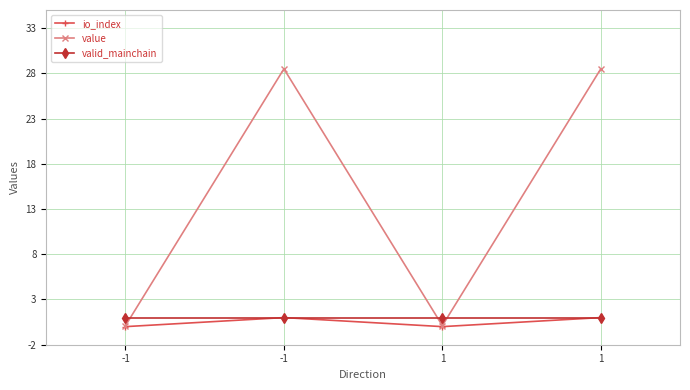

Is it true that valid_mainchain equals 1.3 at 1?

False